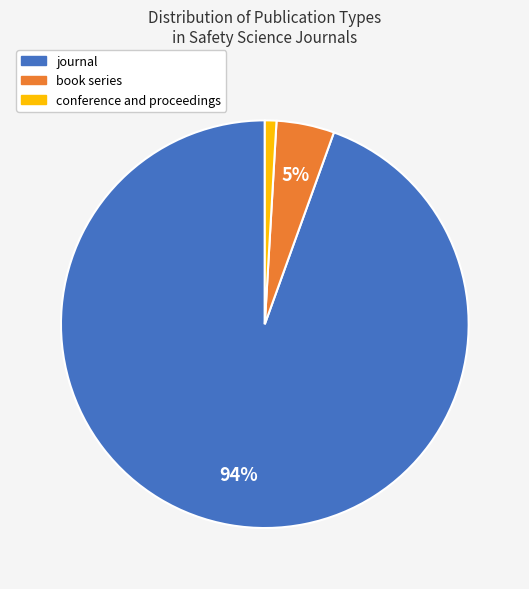

Is conference and proceedings the majority of the pie?

No